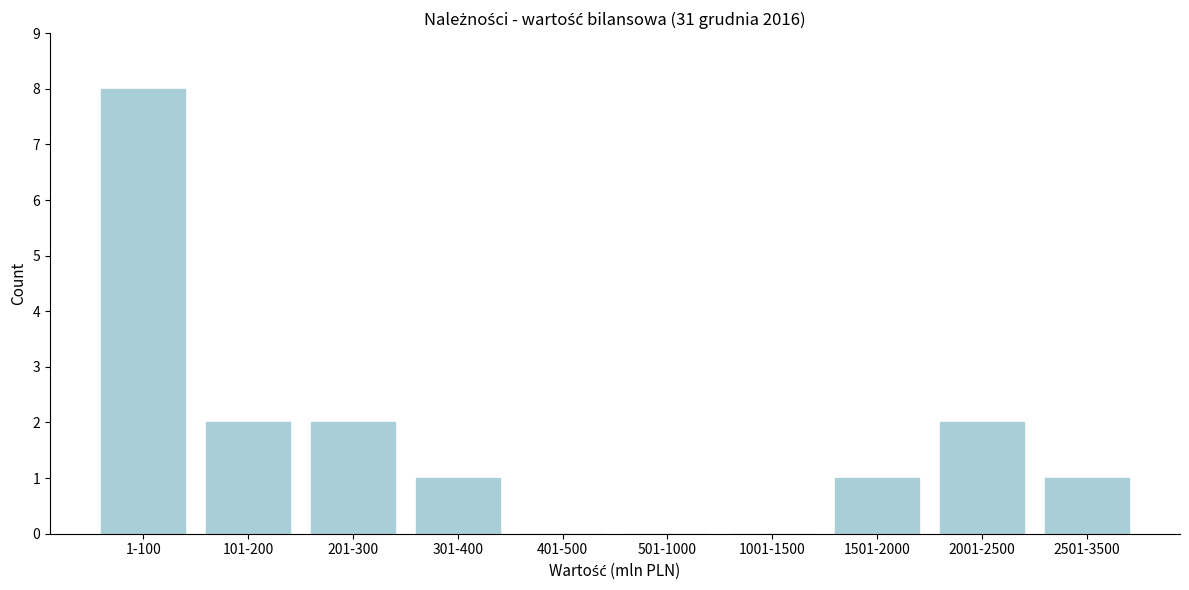

Reading left to right, extract all data points from this chart.

1-100=8	101-200=2	201-300=2	301-400=1	401-500=0	501-1000=0	1001-1500=0	1501-2000=1	2001-2500=2	2501-3500=1